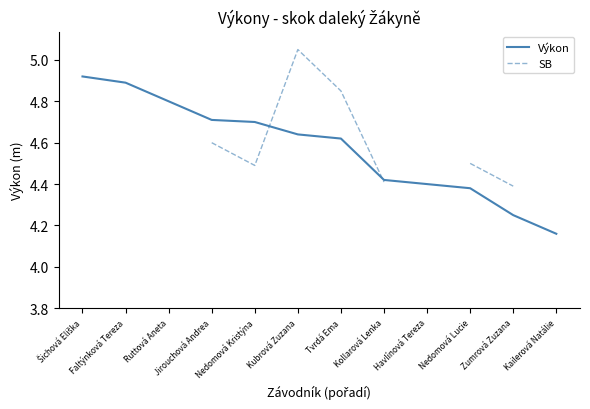

Where is Výkon nearest to the value 4?

Kailerová Natálie